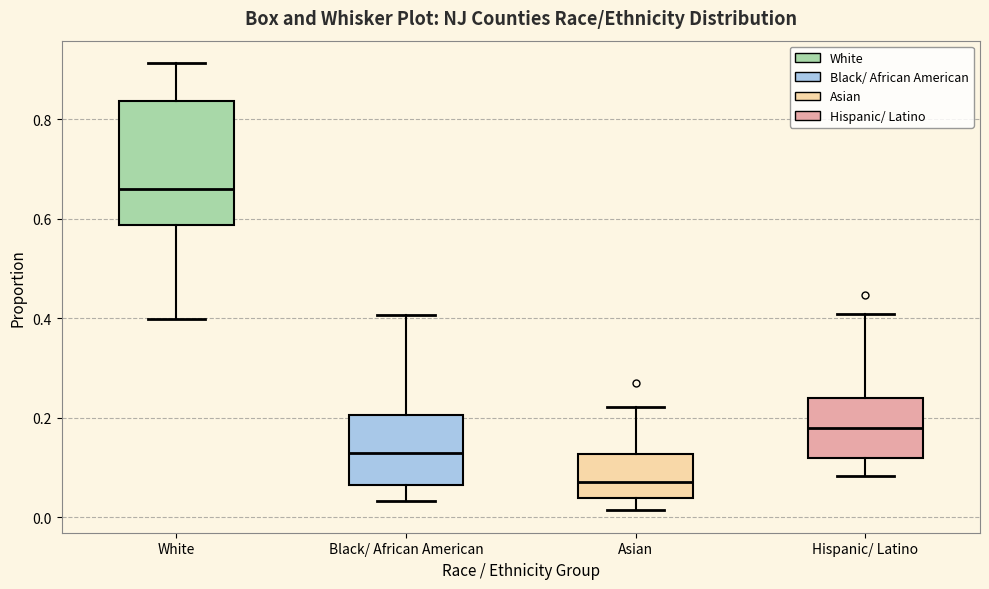

Which box has the lowest median line?

Asian